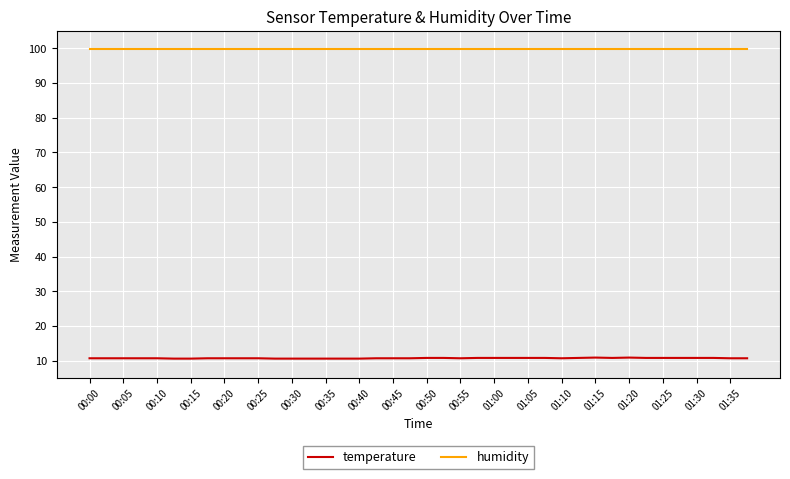

Which series has the largest range (max minus min)?

temperature